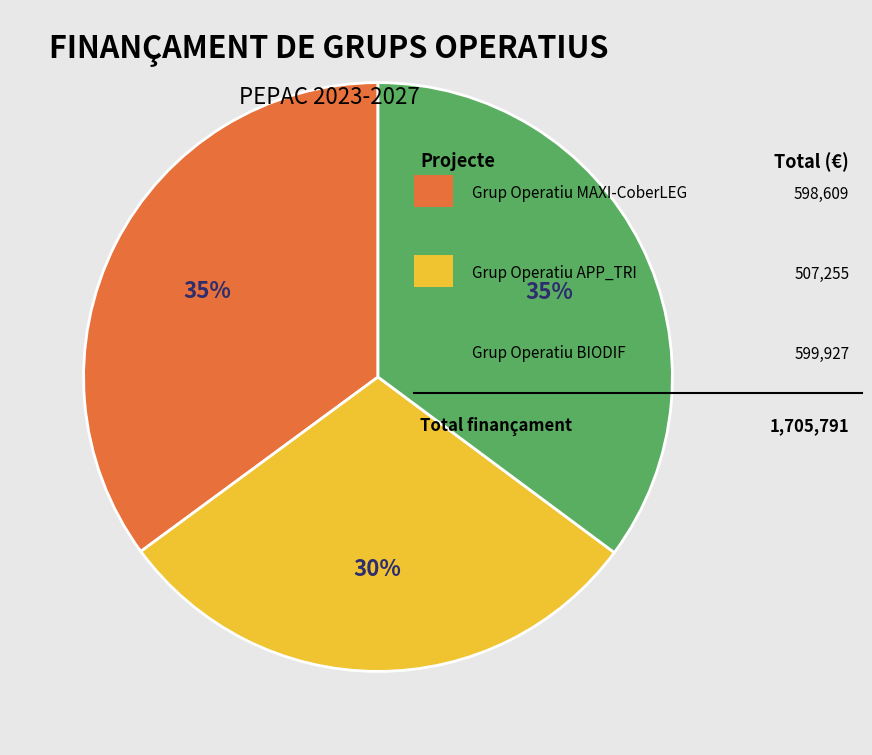

Is there a majority slice in this chart?

No